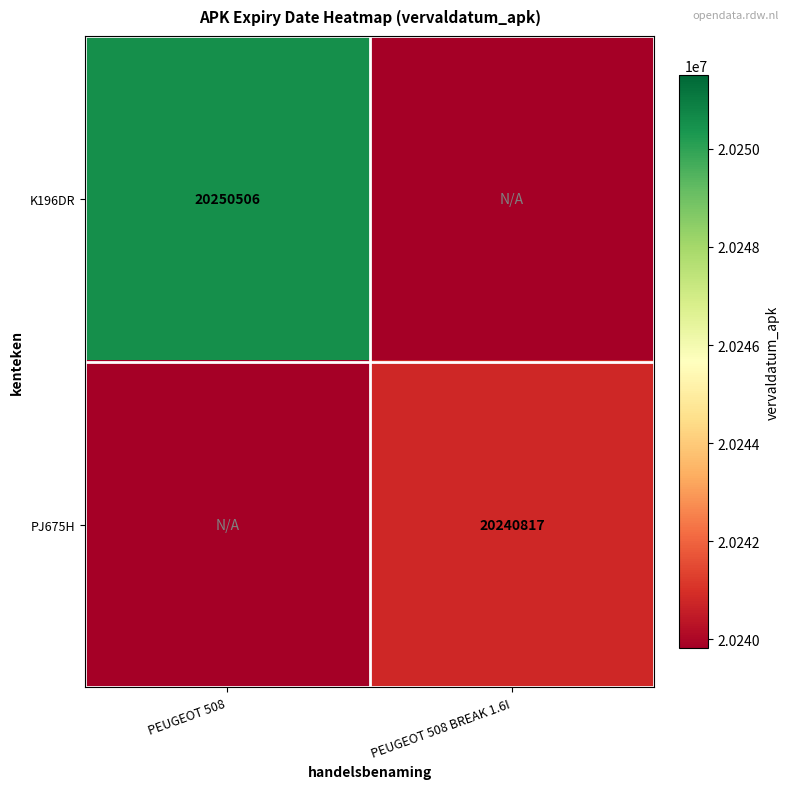

The K196DR series shows 14134333 at PEUGEOT 508. True or false?

False